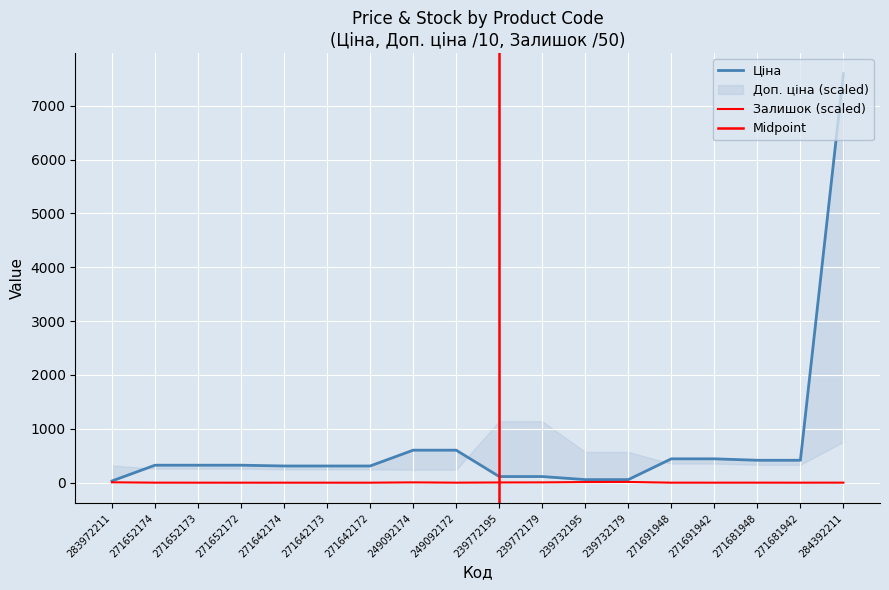

Which series changed the most between 271652173 and 239772195?

Ціна